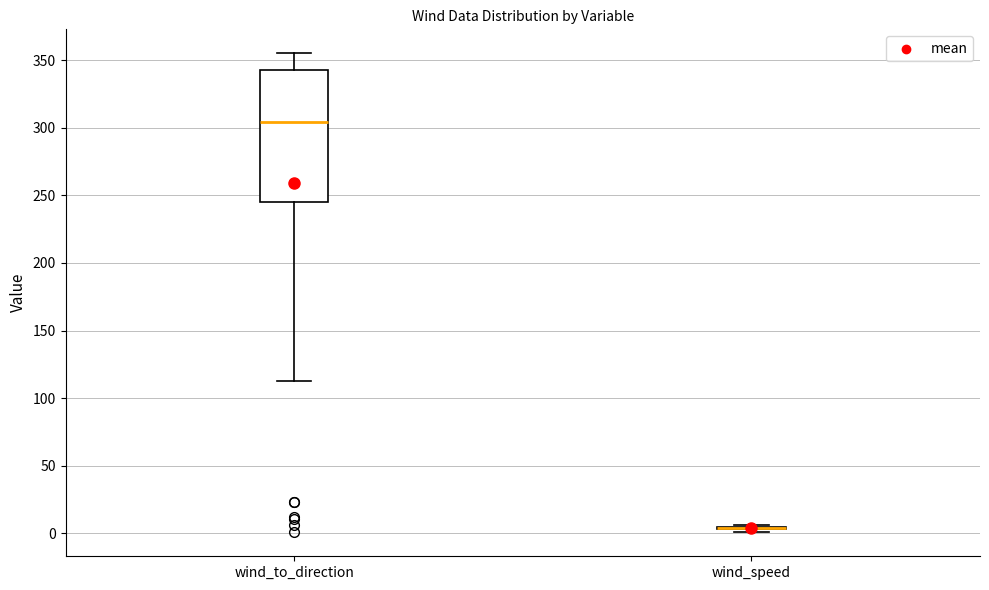

Reading left to right, read every box against the y-axis: the position of its median line, the range the box covers, and the ends of its whiskers. The values are not printed on the chart, so give them approximately, as read against the axis.

wind_to_direction: median 305, box 245 to 345, whiskers 115 to 355
wind_speed: box collapsed to a line at 5, whiskers 0 to 5